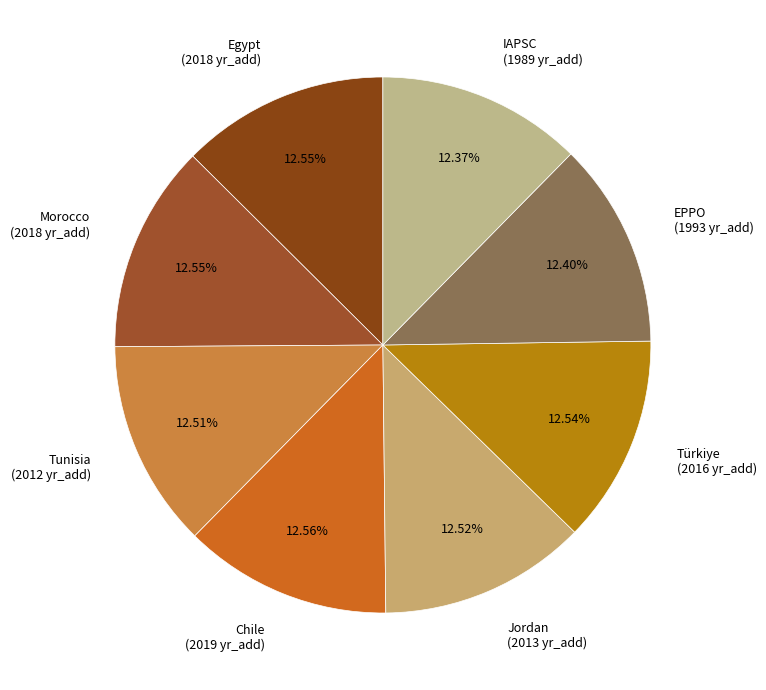

What is the ratio of the value at Egypt (2018 yr_add) to the value at Chile (2019 yr_add)?

1.0